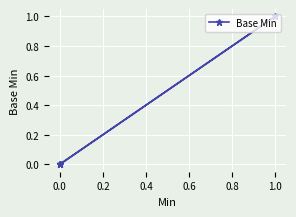

What is the sum of all values?

1